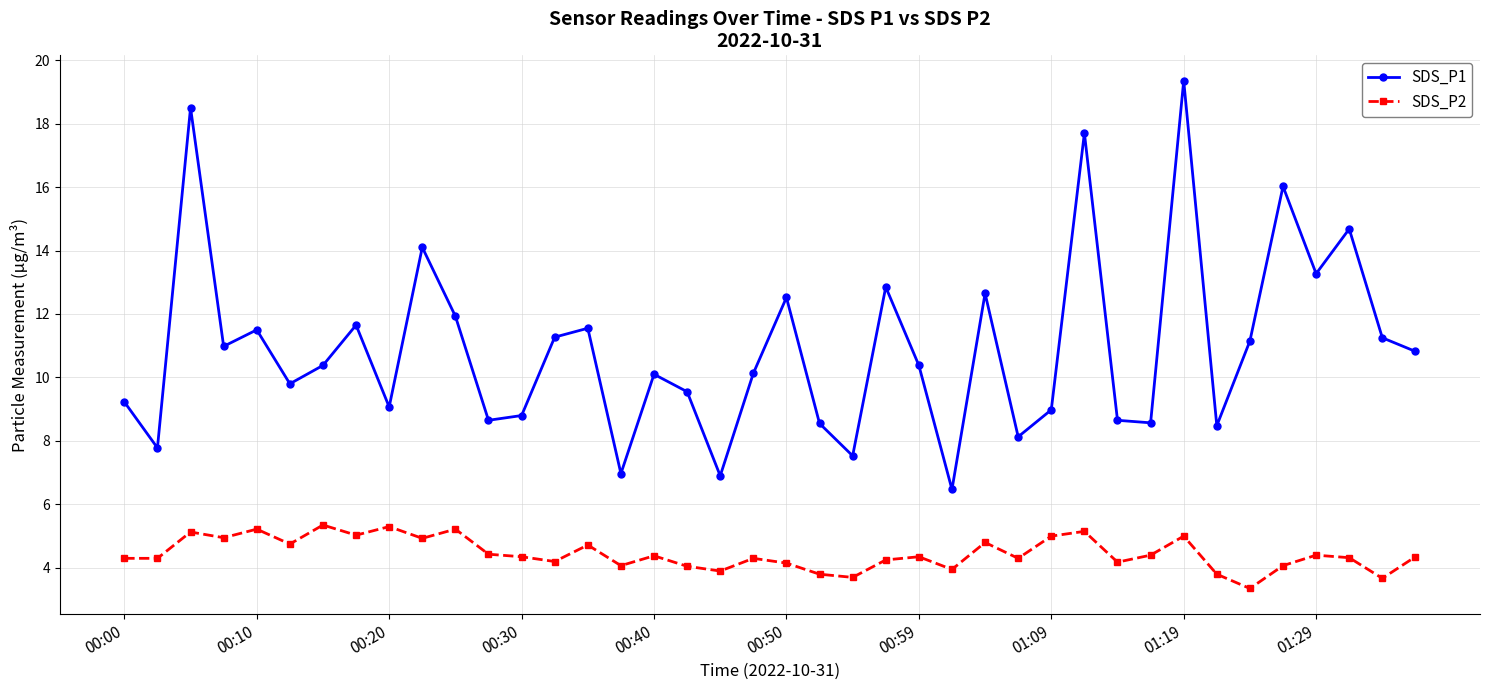

List the series in order of their peak value, lowest first.

SDS_P2, SDS_P1